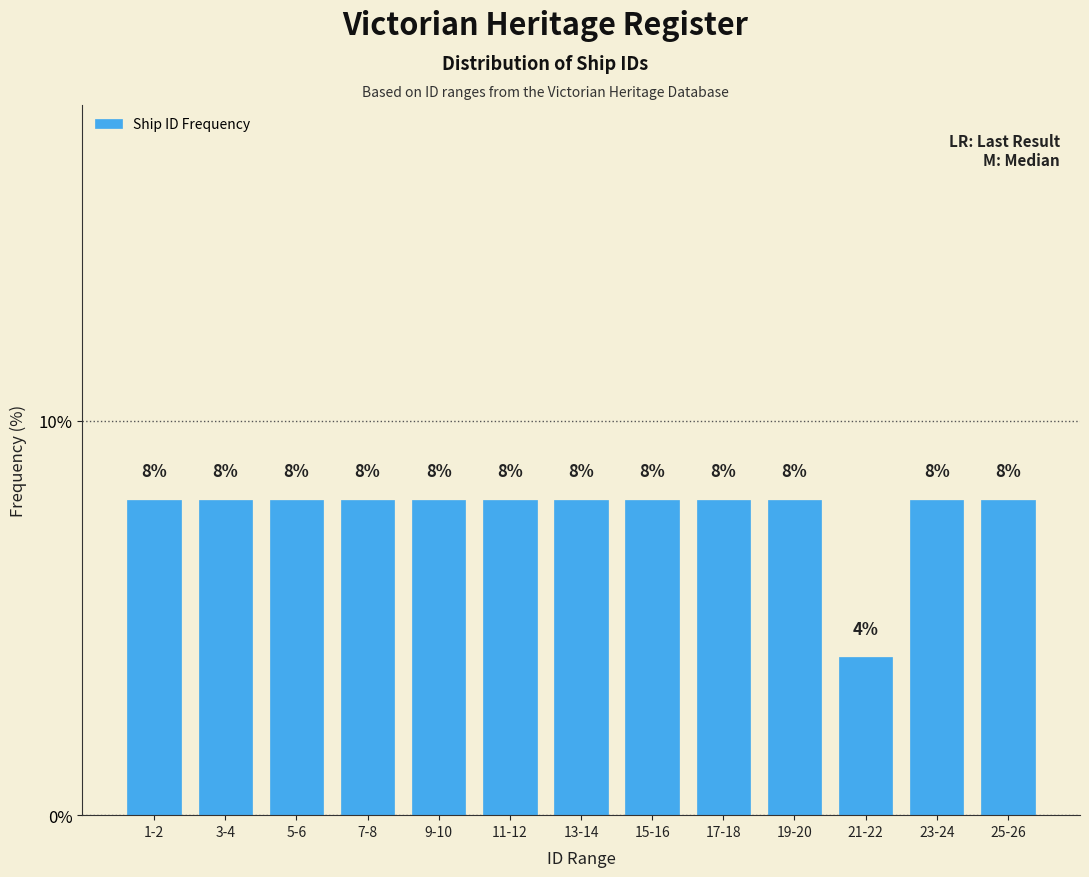

Reading left to right, transcribe all the data shown in this chart.

8	8	8	8	8	8	8	8	8	8	4	8	8